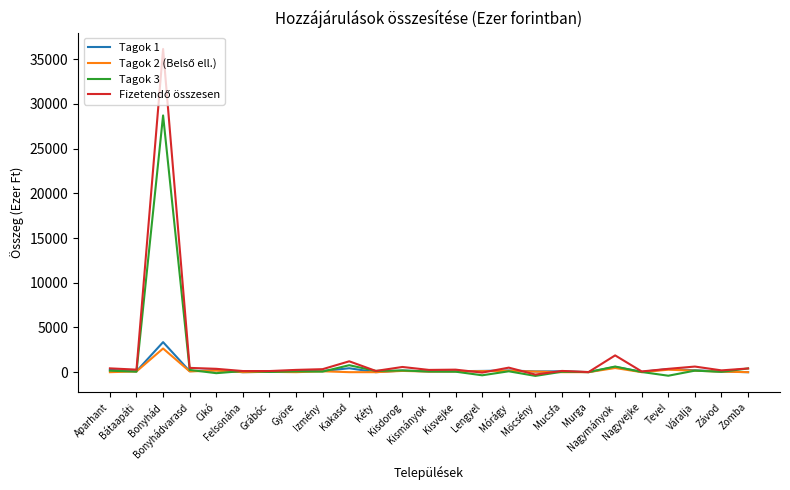

How many lines are shown in the chart?

4